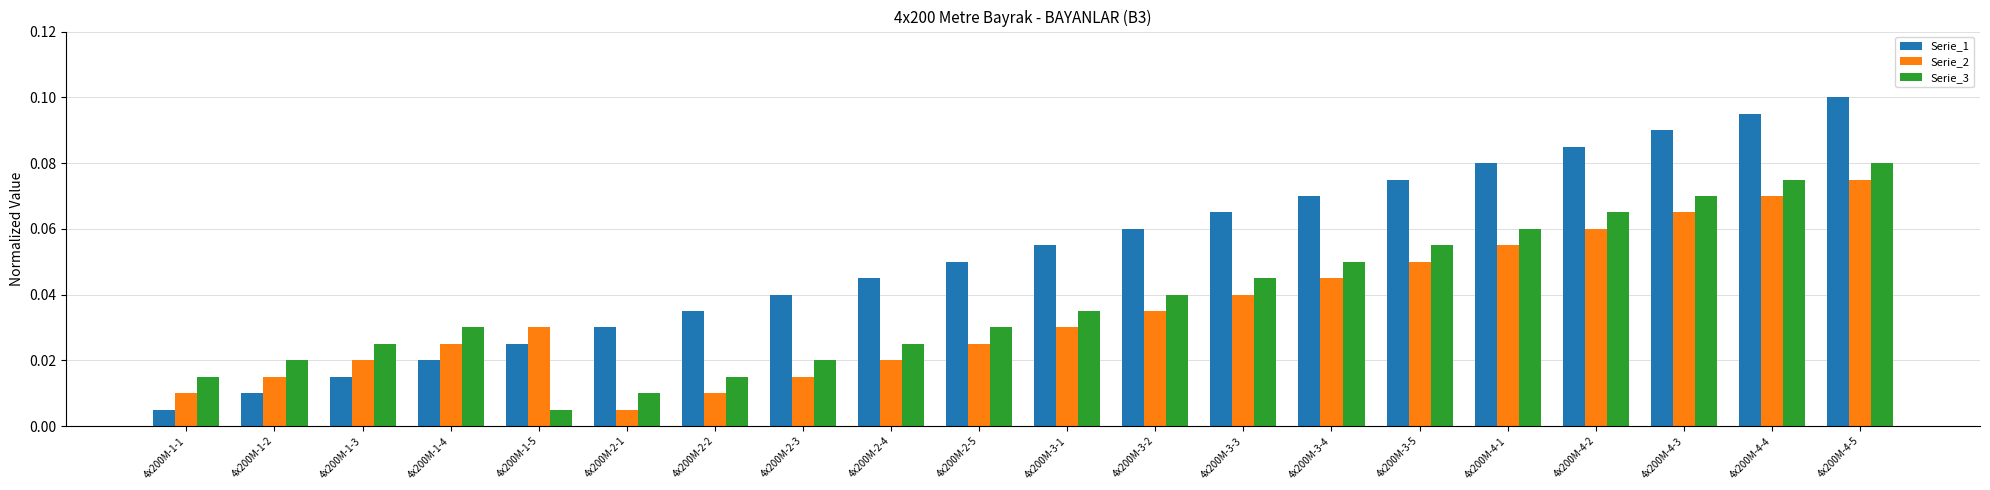

What are all the series names shown in the legend?

Serie_1, Serie_2, Serie_3